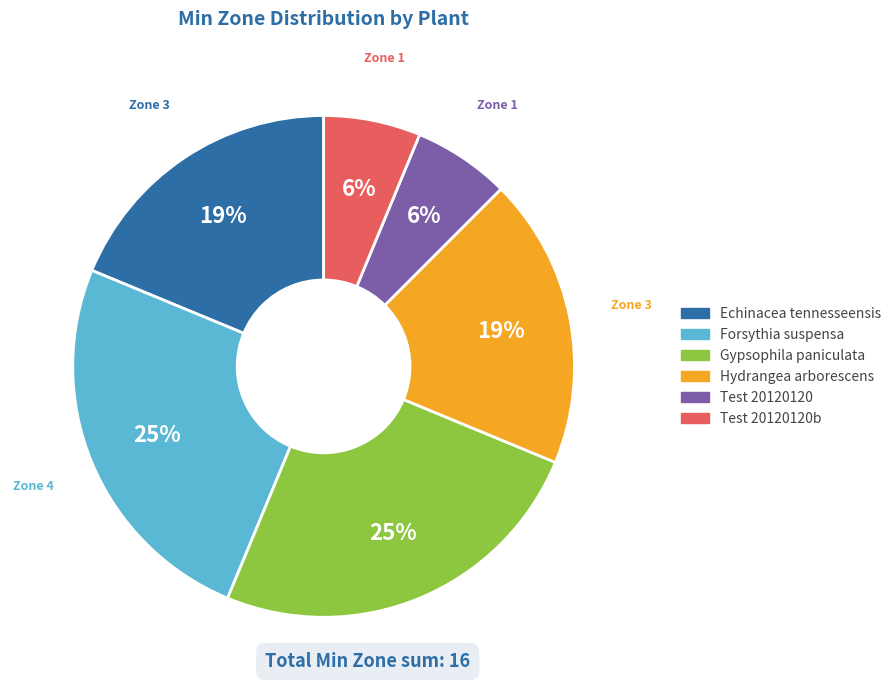

Is there any slice that represents more than half of the pie?

No